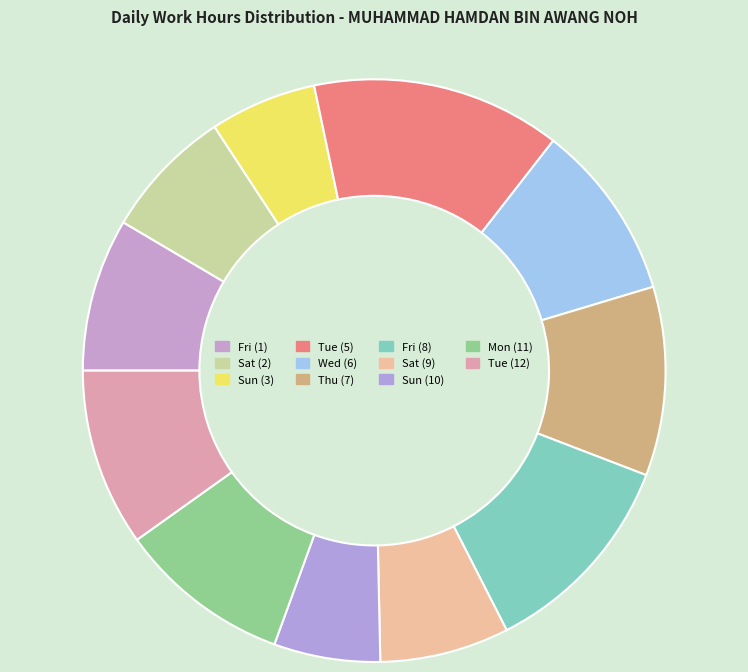

To the nearest percent, what is the average slice percentage?

9%